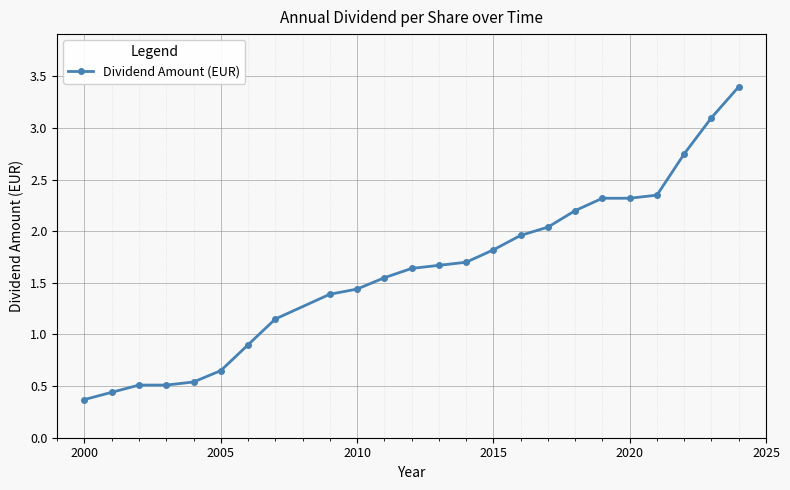

What is the maximum value shown in the chart?

3.4